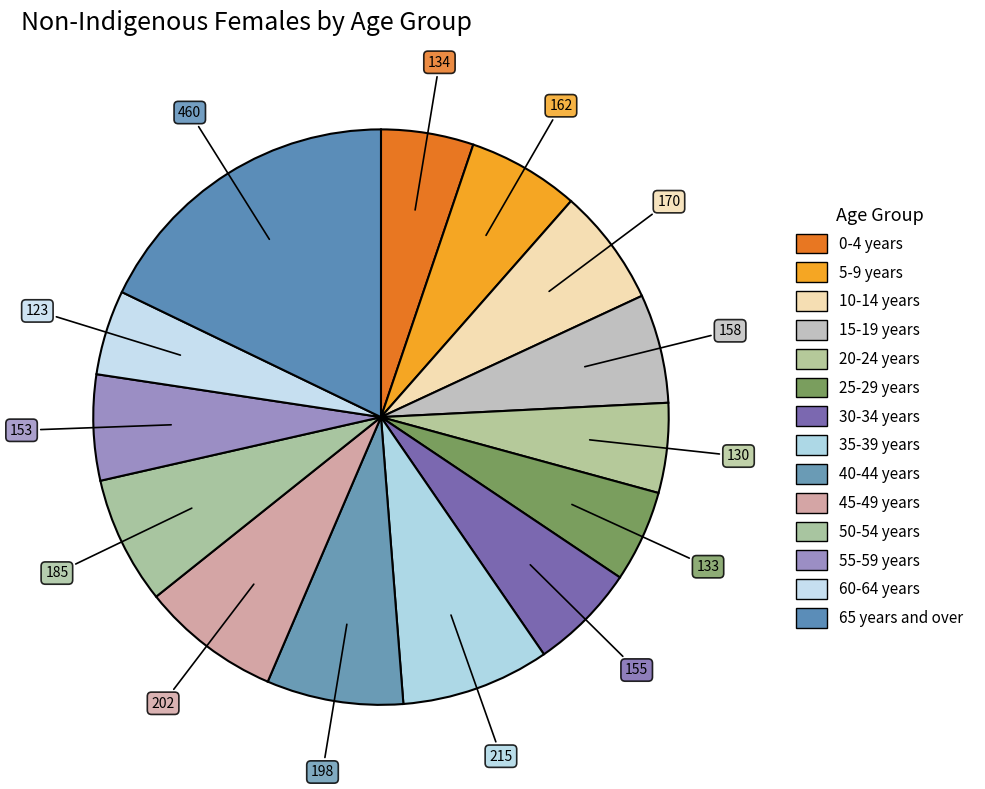

How many slices are in this pie chart?

14